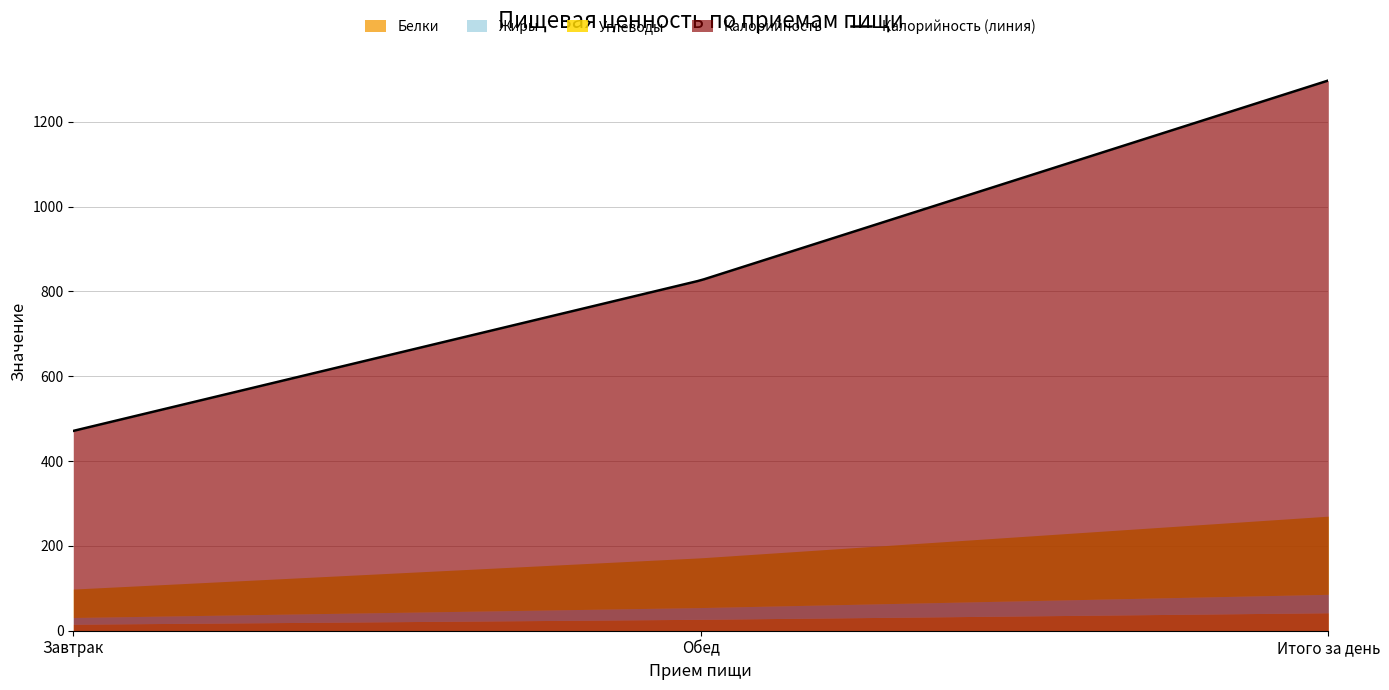

Where does the Калорийность series first go above 826?

Итого за день